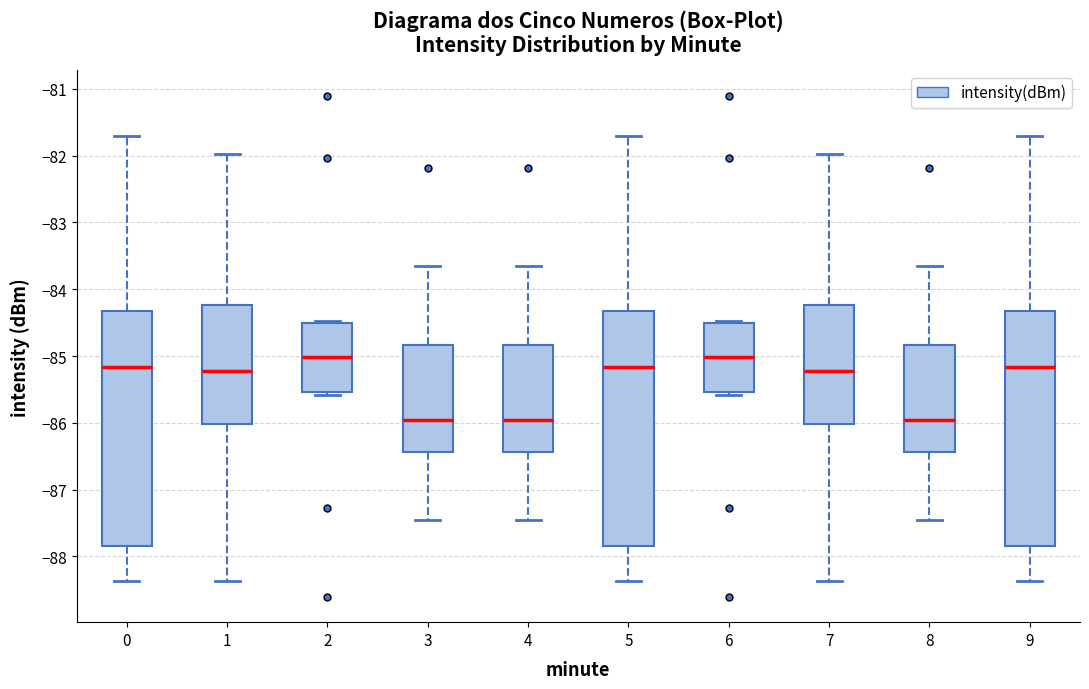

Reading left to right, read every box against the y-axis: the position of its median line, the range the box covers, and the ends of its whiskers. The values are not printed on the chart, so give them approximately, as read against the axis.

0: median -85.2, box -87.8 to -84.3, whiskers -88.4 to -81.7
1: median -85.2, box -86.0 to -84.2, whiskers -88.4 to -82.0
2: median -85.0, box -85.5 to -84.5, whiskers -85.6 to -84.5
3: median -86.0, box -86.4 to -84.8, whiskers -87.4 to -83.6
4: median -86.0, box -86.4 to -84.8, whiskers -87.4 to -83.6
5: median -85.2, box -87.8 to -84.3, whiskers -88.4 to -81.7
6: median -85.0, box -85.5 to -84.5, whiskers -85.6 to -84.5
7: median -85.2, box -86.0 to -84.2, whiskers -88.4 to -82.0
8: median -86.0, box -86.4 to -84.8, whiskers -87.4 to -83.6
9: median -85.2, box -87.8 to -84.3, whiskers -88.4 to -81.7